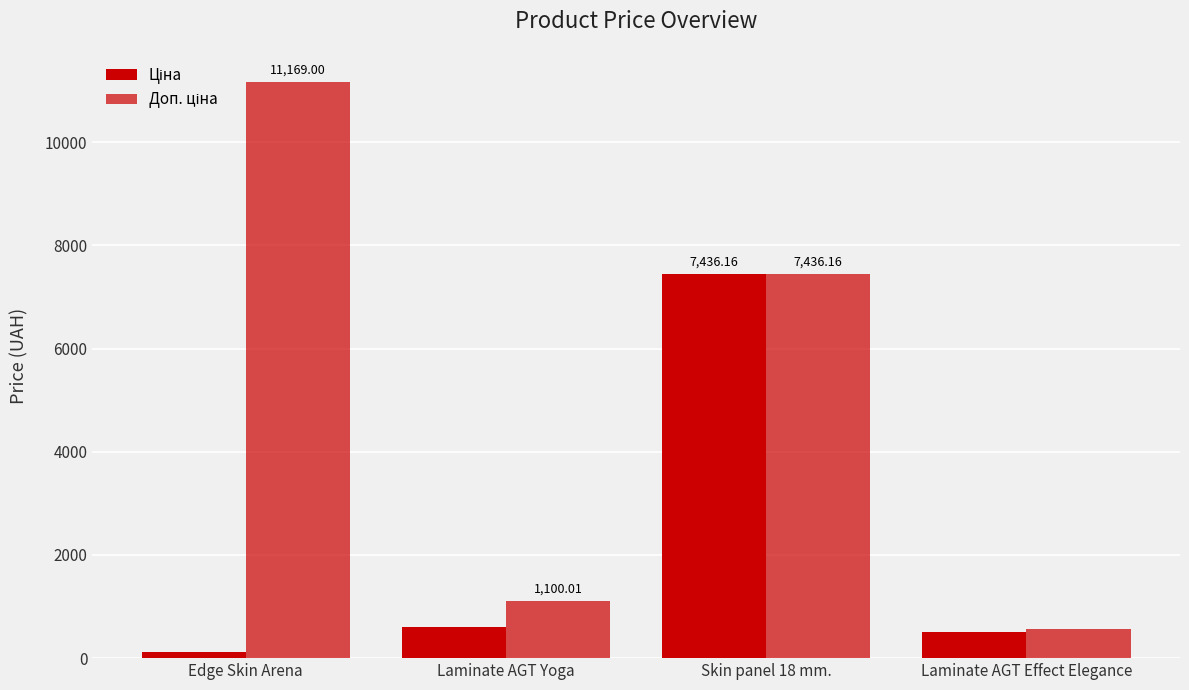

What is the average value of the Доп. ціна series?

5069.0